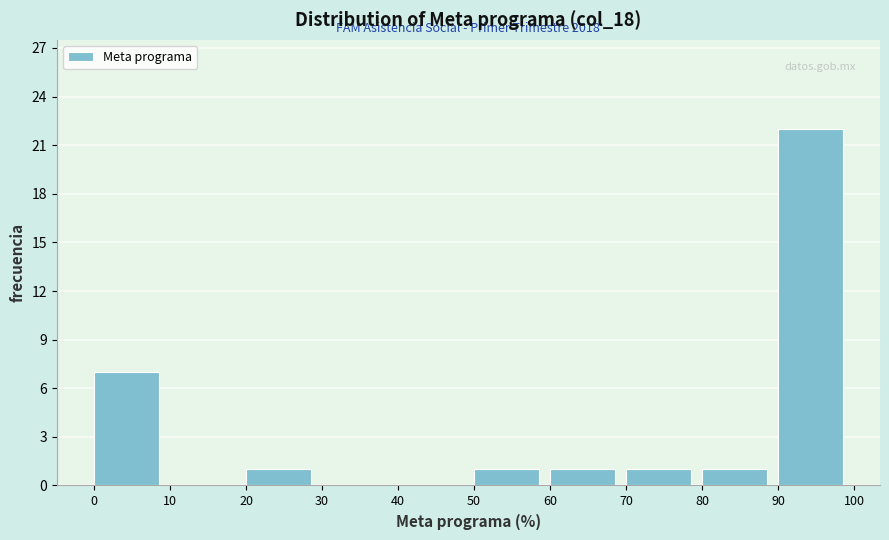

Which range on the x-axis has the tallest bar?

90 to 100